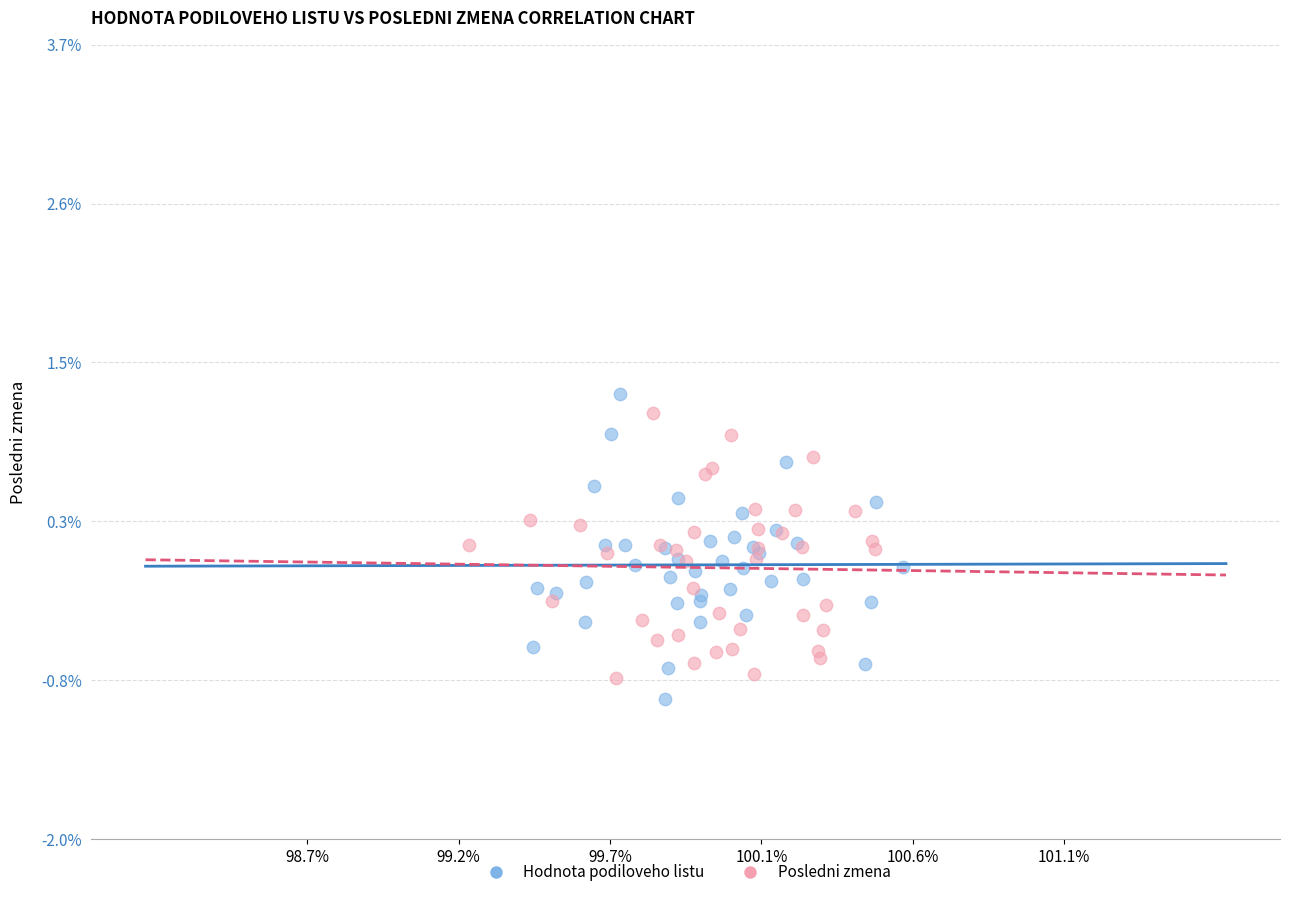

What are all the series names shown in the legend?

Hodnota podiloveho listu, Posledni zmena